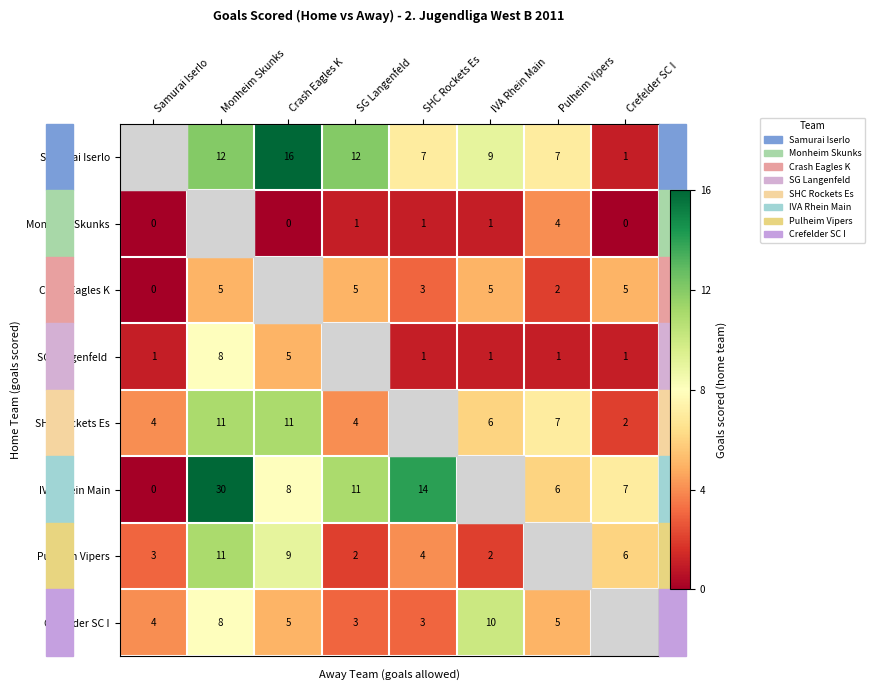

Count the number of data series in this chart.

8